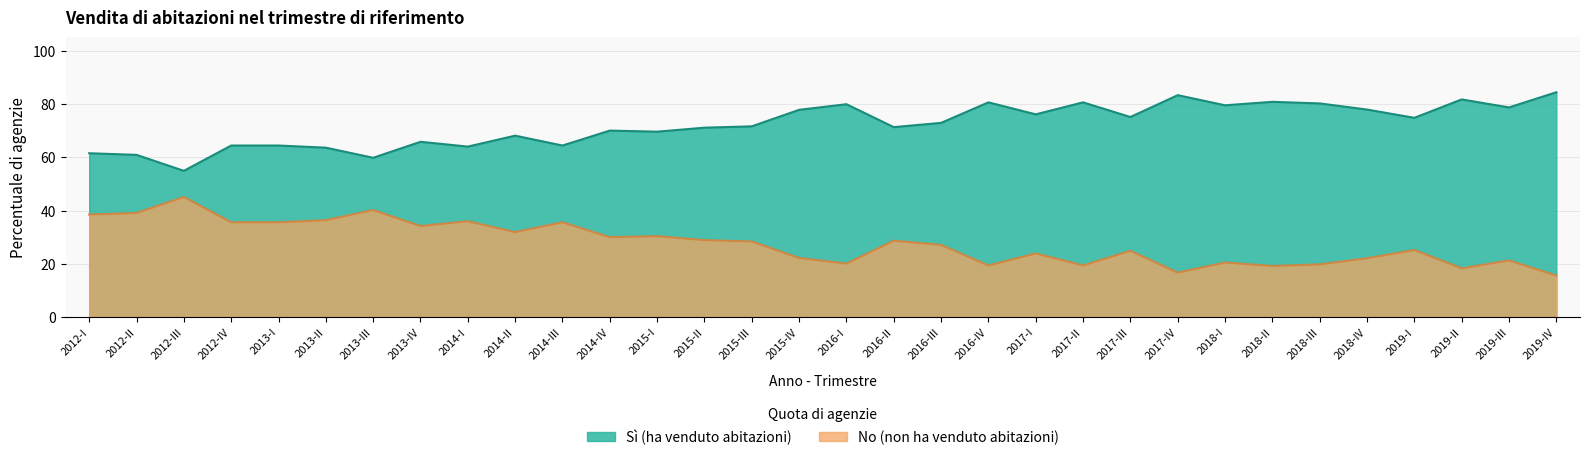

True or false: No and Yes intersect in this chart.

False